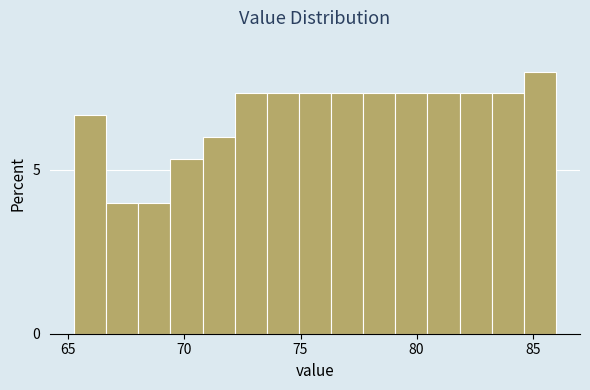

Around what value on the x-axis is the tallest bar? Give the approximate position of its centre, as read against the axis.

85.5